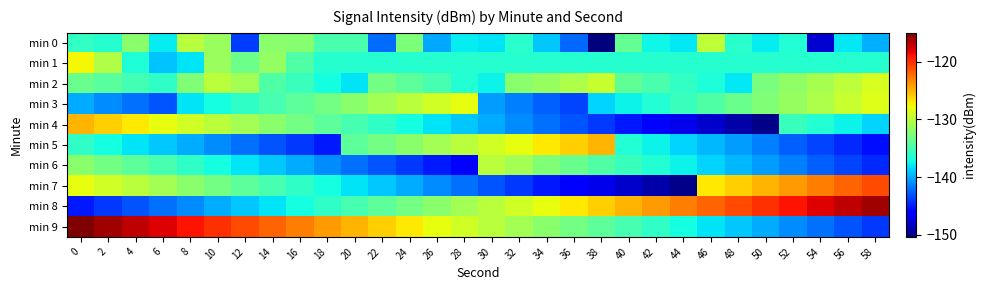

What is the spread (max minus min) of values at 42?

25.0